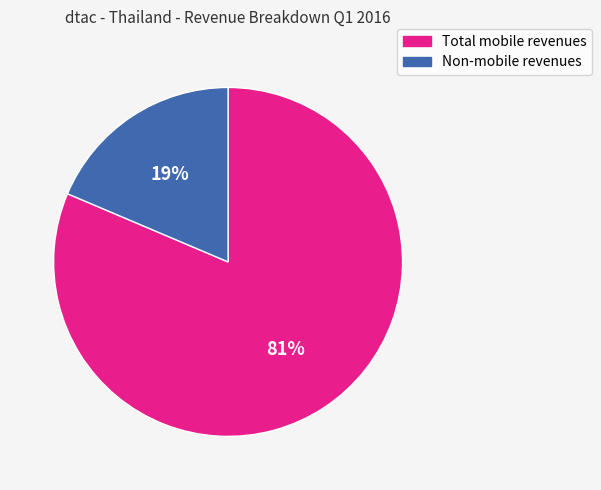

Which category has the smallest portion of the pie?

Non-mobile revenues